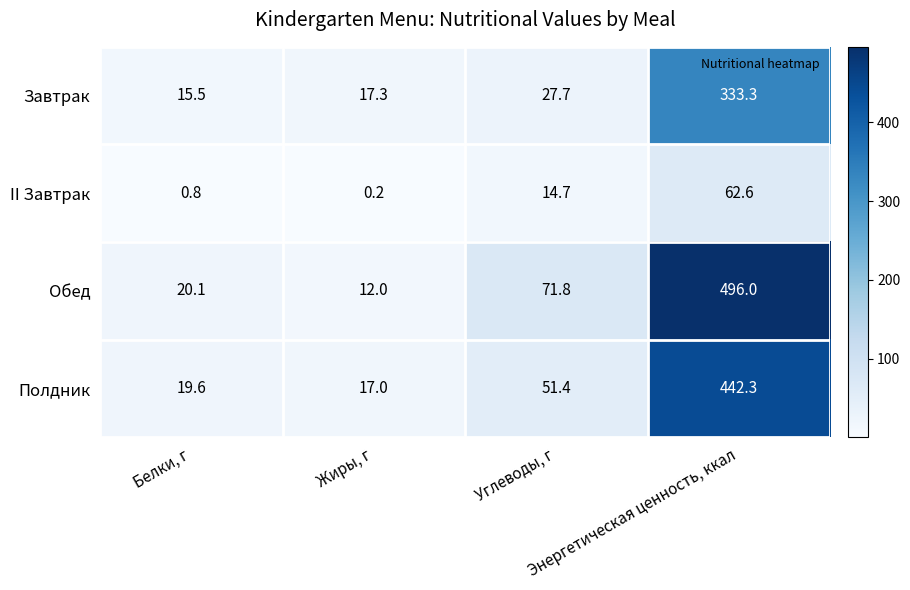

Which series changed the most between Белки, г and Углеводы, г?

Обед